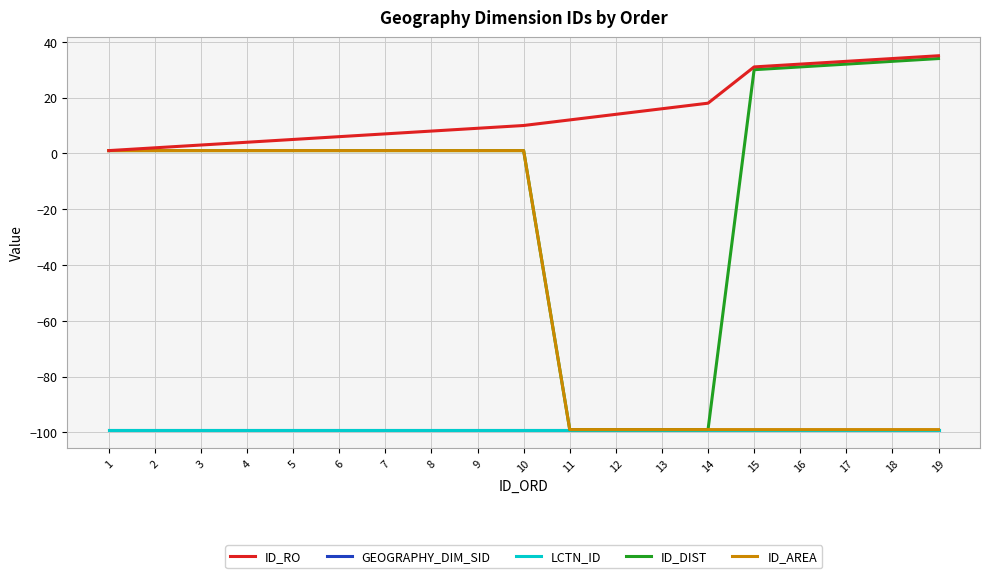

Is this an area chart (filled region under the line)?

No